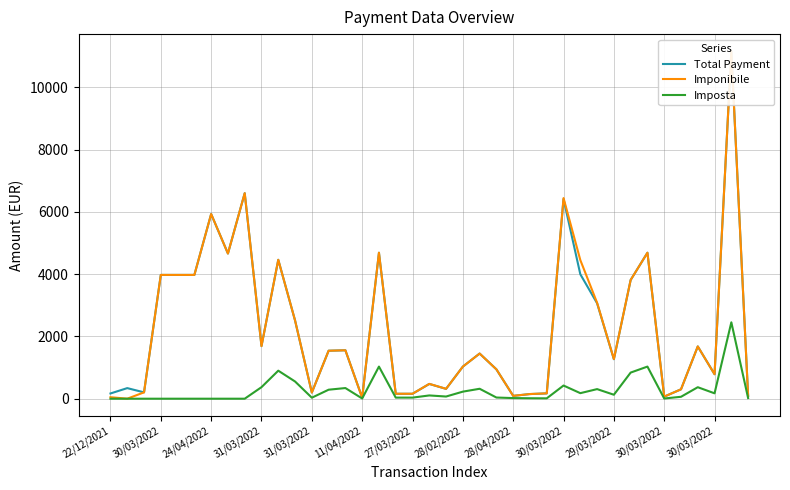

How many data points in Imponibile are less than 1450?

19